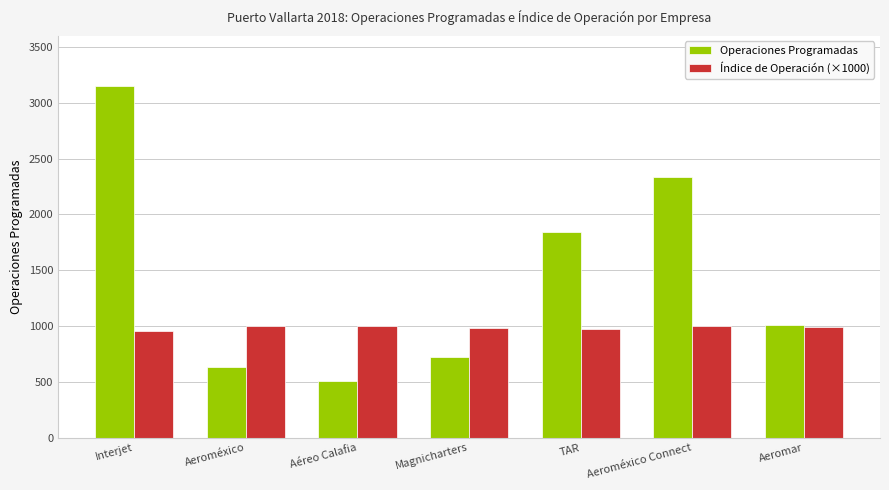

Are the bars horizontal?

No